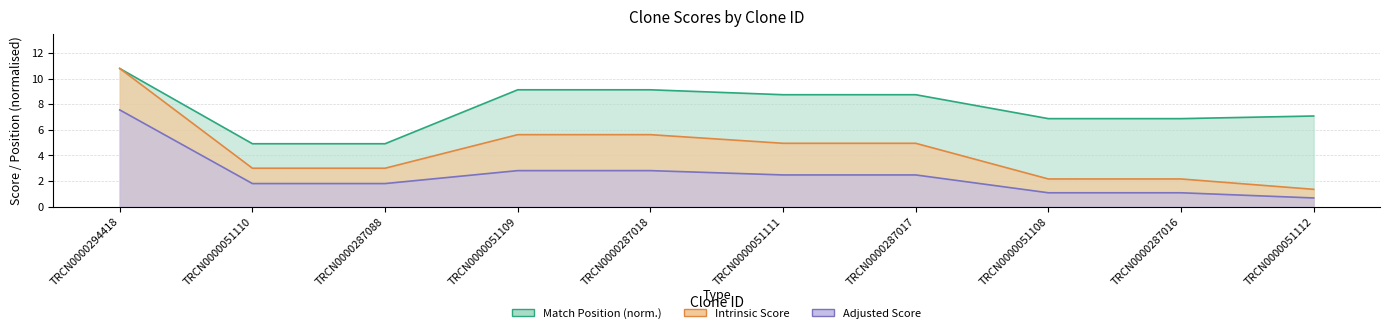

Which series changed the most between TRCN0000051110 and TRCN0000287017?

Match Position